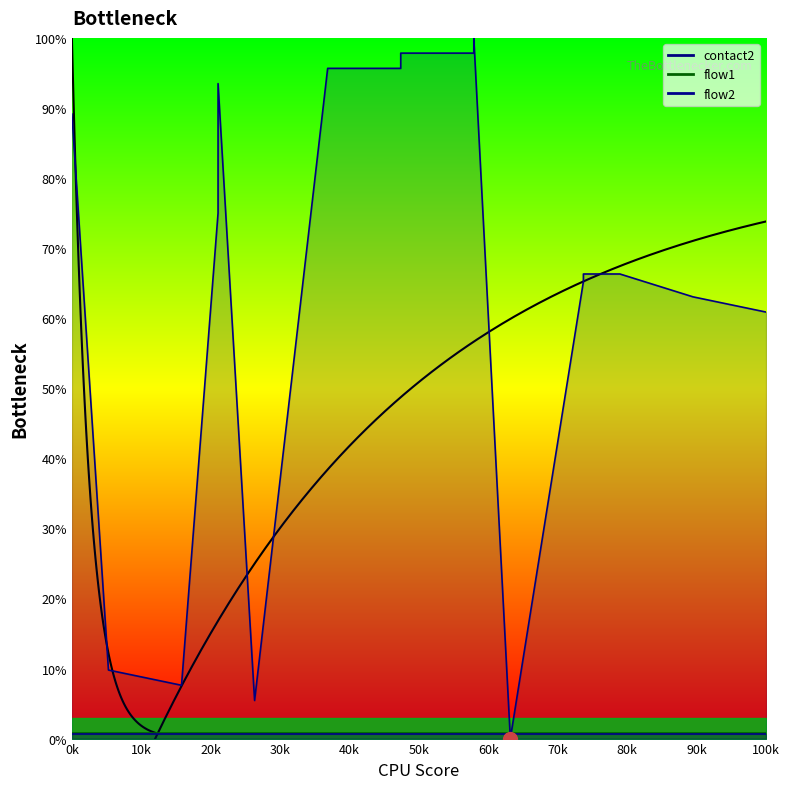

Where is flow2_line nearest to the value 0?

0k